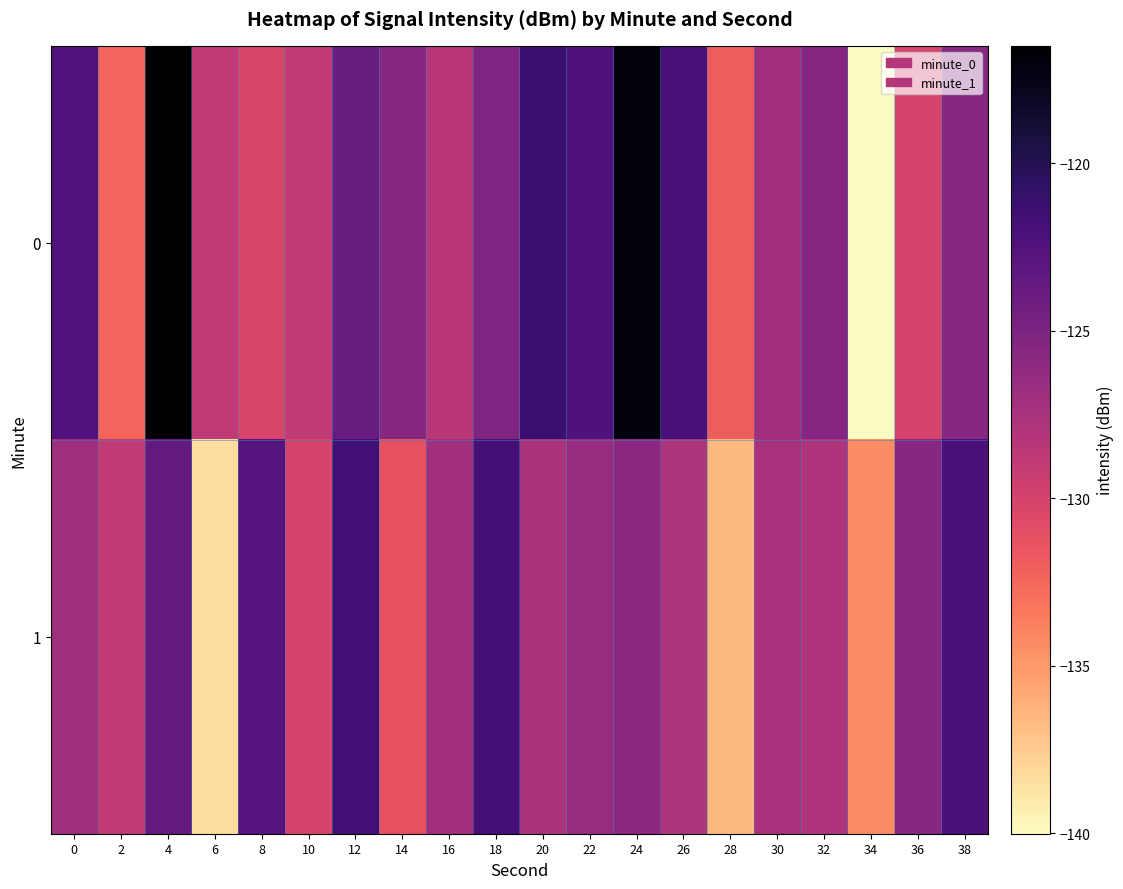

Reading right to left, what are all the values shown in this chart?

0: 38=-125.6	36=-130.2	34=-140.0	32=-125.5	30=-127.1	28=-132.0	26=-122.2	24=-117.0	22=-122.3	20=-121.2	18=-125.1	16=-128.5	14=-125.6	12=-123.9	10=-128.9	8=-130.3	6=-128.8	4=-116.5	2=-132.4	0=-122.5
1: 38=-122.2	36=-125.6	34=-134.4	32=-127.9	30=-127.4	28=-136.6	26=-127.9	24=-125.8	22=-126.5	20=-127.6	18=-121.8	16=-127.1	14=-131.2	12=-121.6	10=-130.1	8=-122.7	6=-138.4	4=-123.5	2=-128.8	0=-126.9